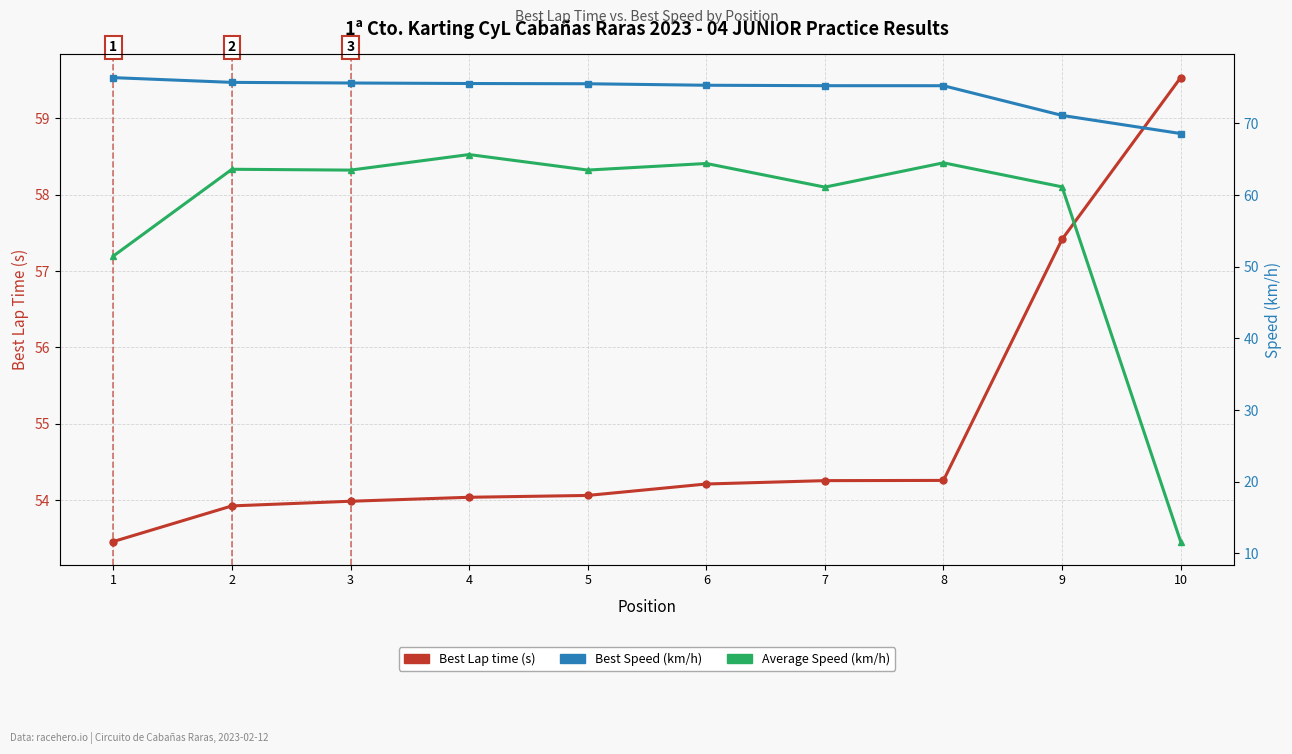

What is the average value of the Best Speed (km/h) series?

74.4